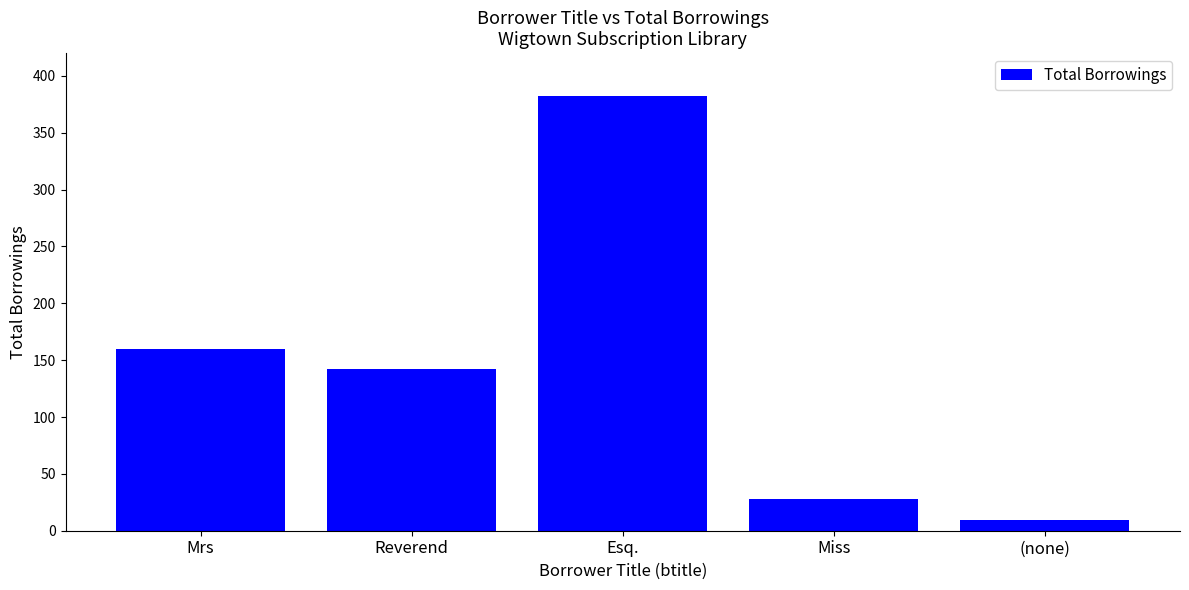

What value does the data have at (none)?

9